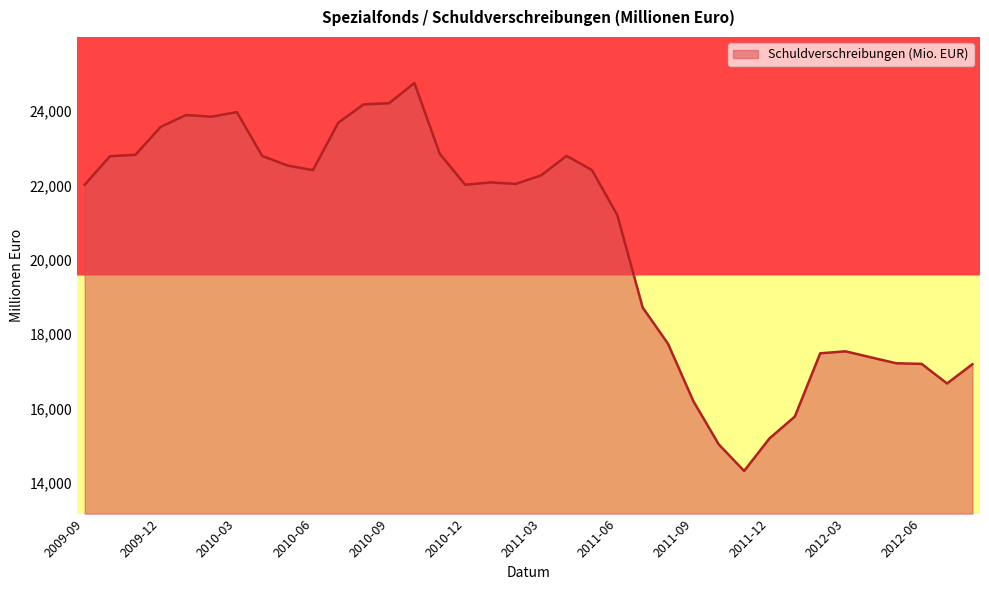

What is the greatest value displayed?

24750